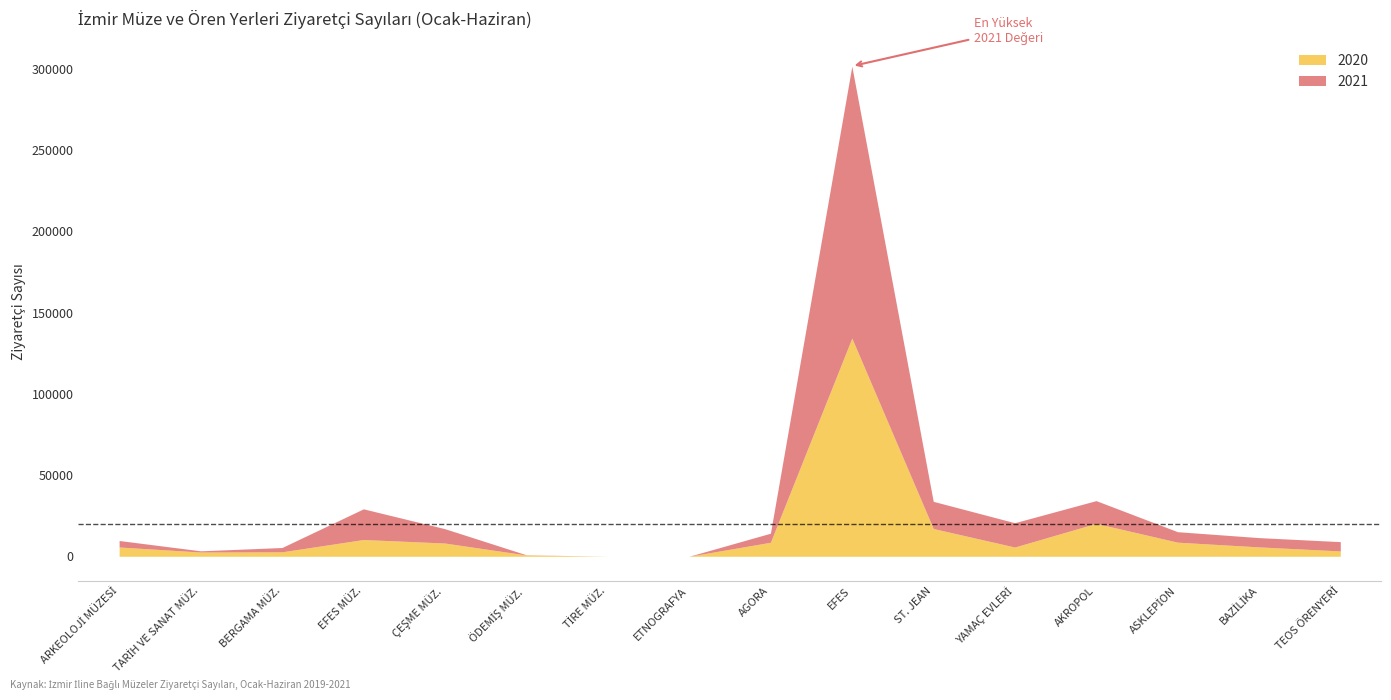

True or false: 2020 has a value of -63221 at ETNOGRAFYA.

False